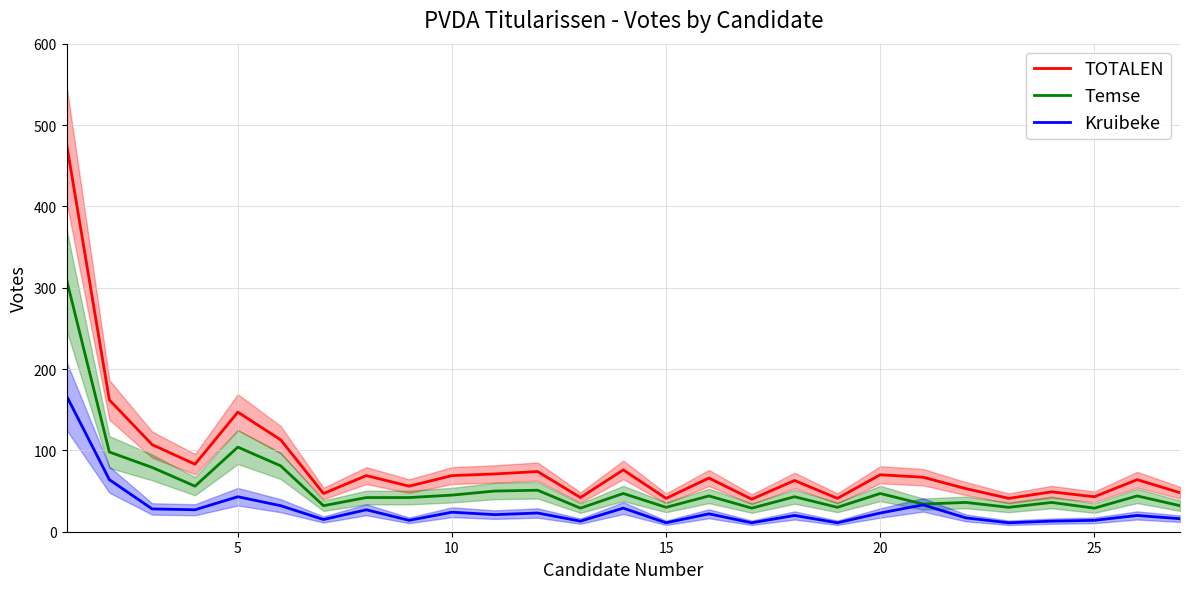

Reading left to right, what are all the values shown in this chart?

TOTALEN: 477	162	107	83	147	113	47	69	56	69	71	74	42	76	41	66	40	63	41	70	67	53	41	49	43	64	48
Temse: 310	98	79	56	104	81	32	42	42	45	50	51	29	47	30	44	29	43	30	47	34	36	30	36	29	44	32
Kruibeke: 167	64	28	27	43	32	15	27	14	24	21	23	13	29	11	22	11	20	11	23	33	17	11	13	14	20	16